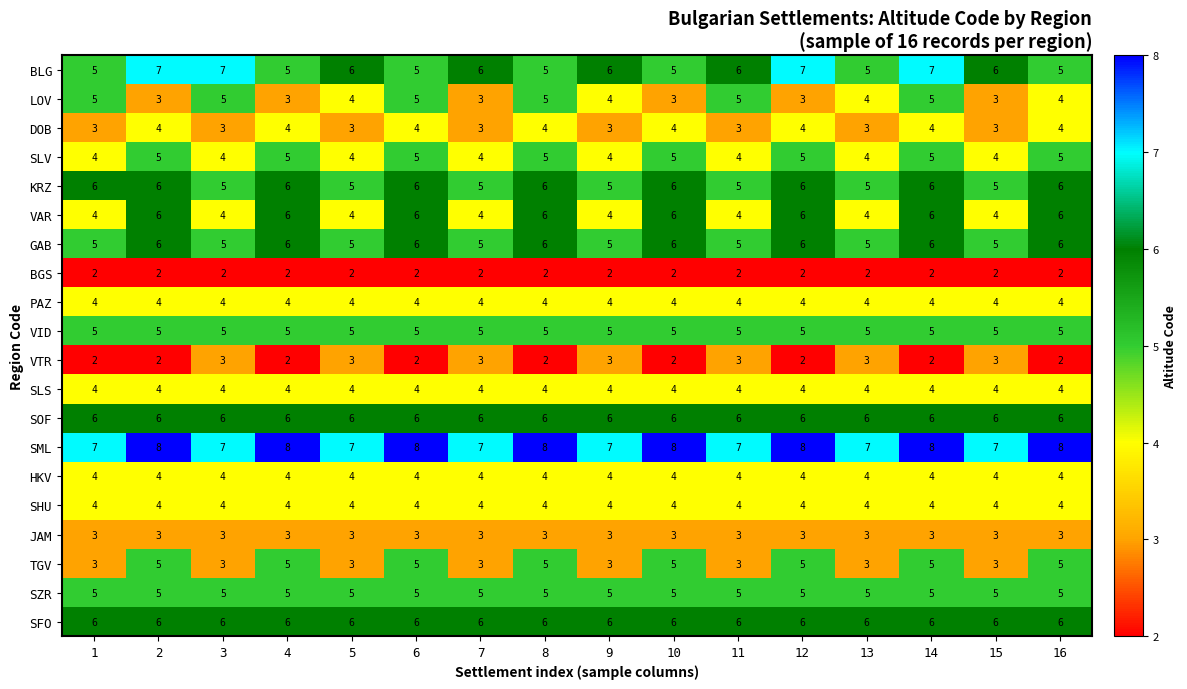

What is the spread (max minus min) of values at 5?

5